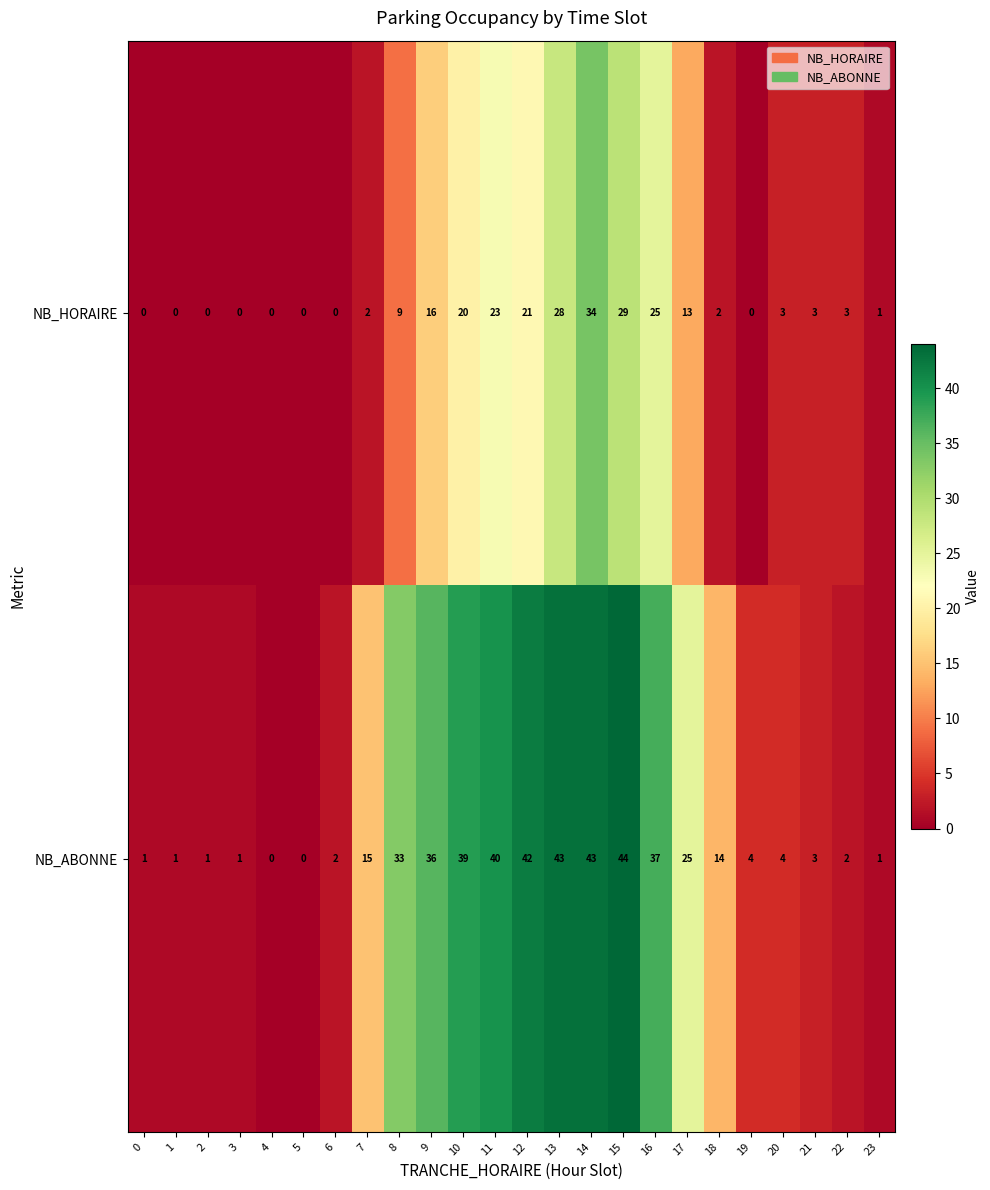

At which label does NB_HORAIRE first exceed 3?

8